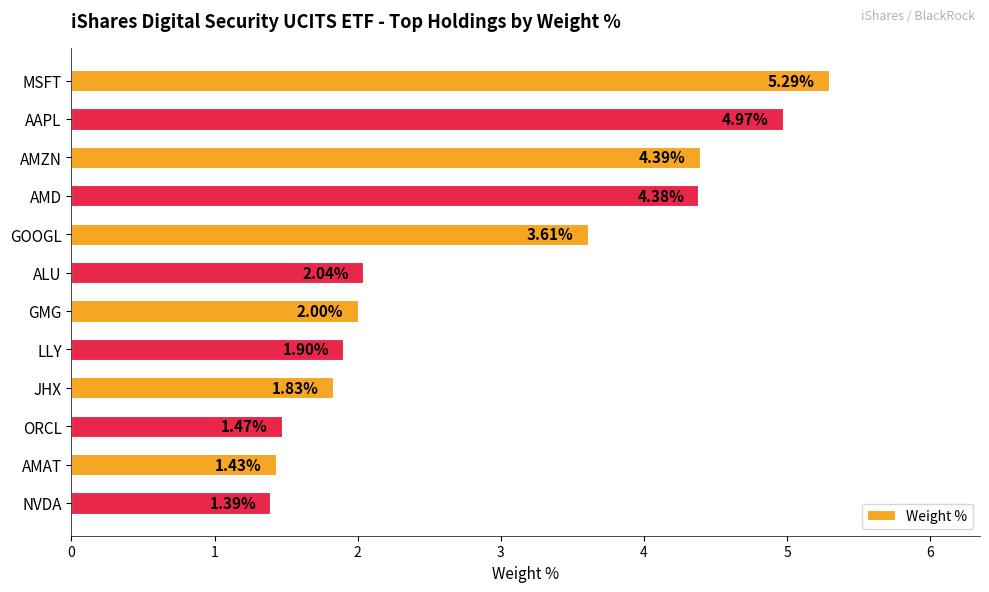

What is the difference between the second highest and second lowest values?

3.5